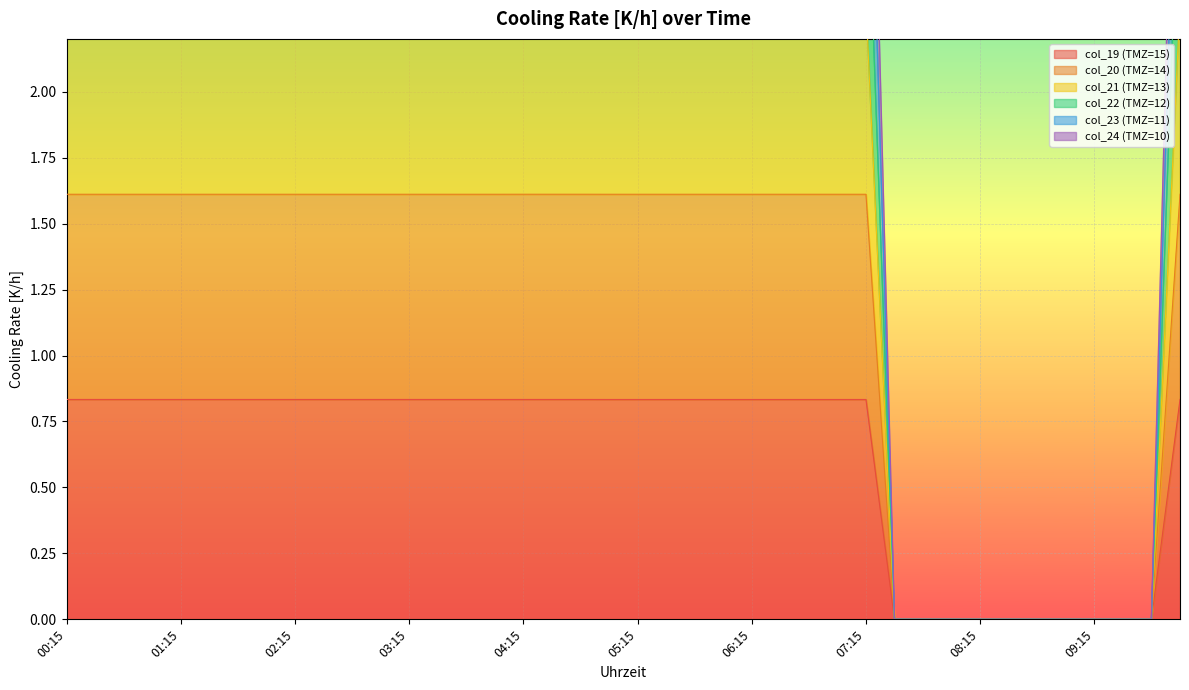

Rank the series by their average value, from highest to lowest.

col_24 (TMZ=10), col_23 (TMZ=11), col_22 (TMZ=12), col_21 (TMZ=13), col_20 (TMZ=14), col_19 (TMZ=15)